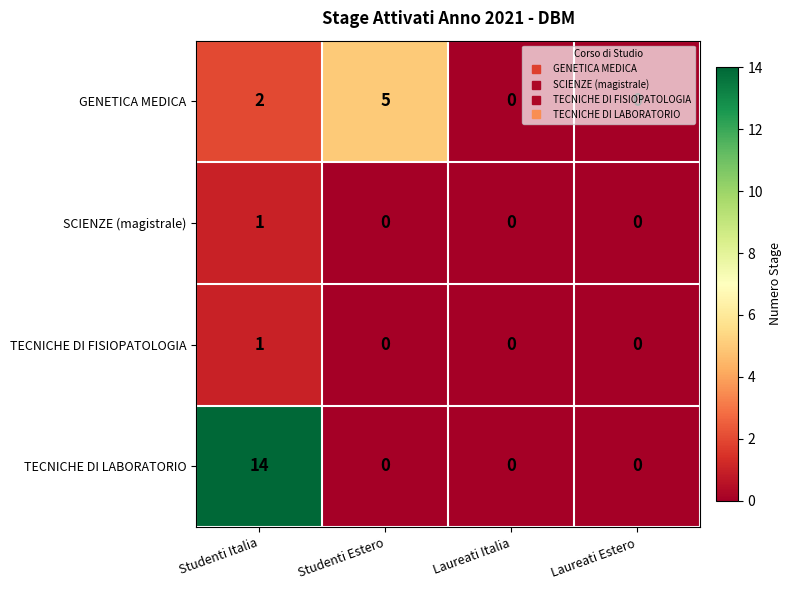

Which series has the largest total across all categories?

TECNICHE DI LABORATORIO